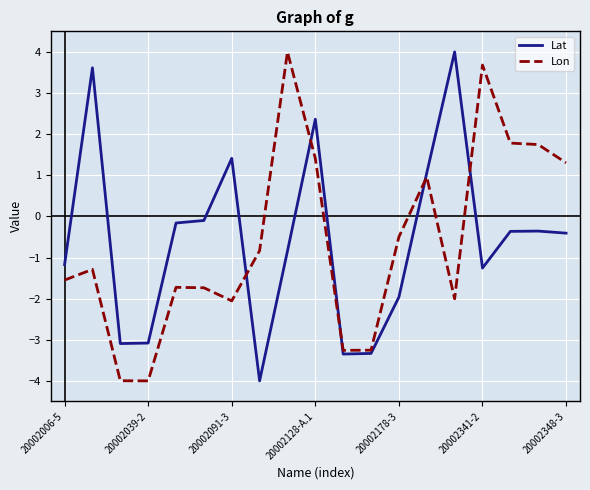

What is the greatest value displayed?

4.0